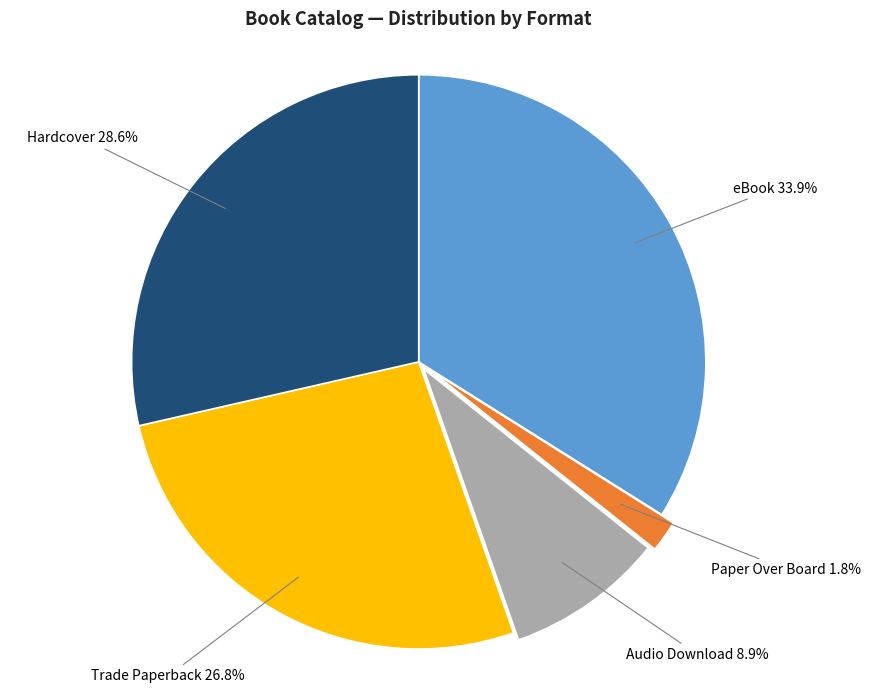

Which category has the smallest portion of the pie?

Paper Over Board